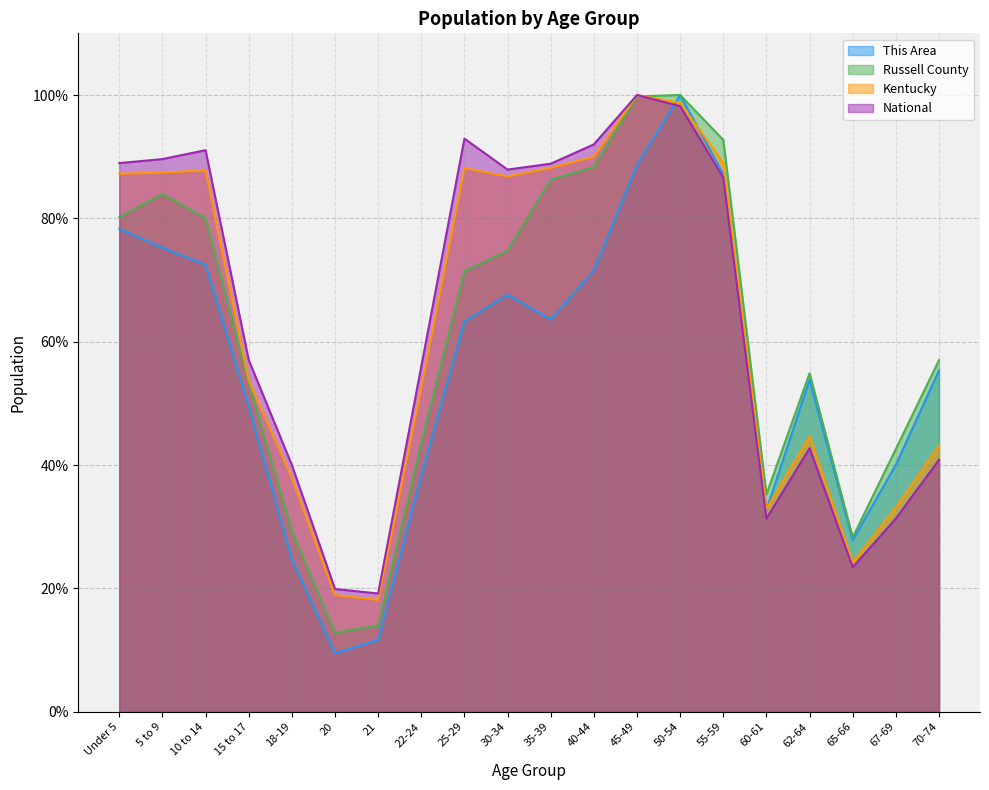

True or false: National and Russell County intersect in this chart.

True